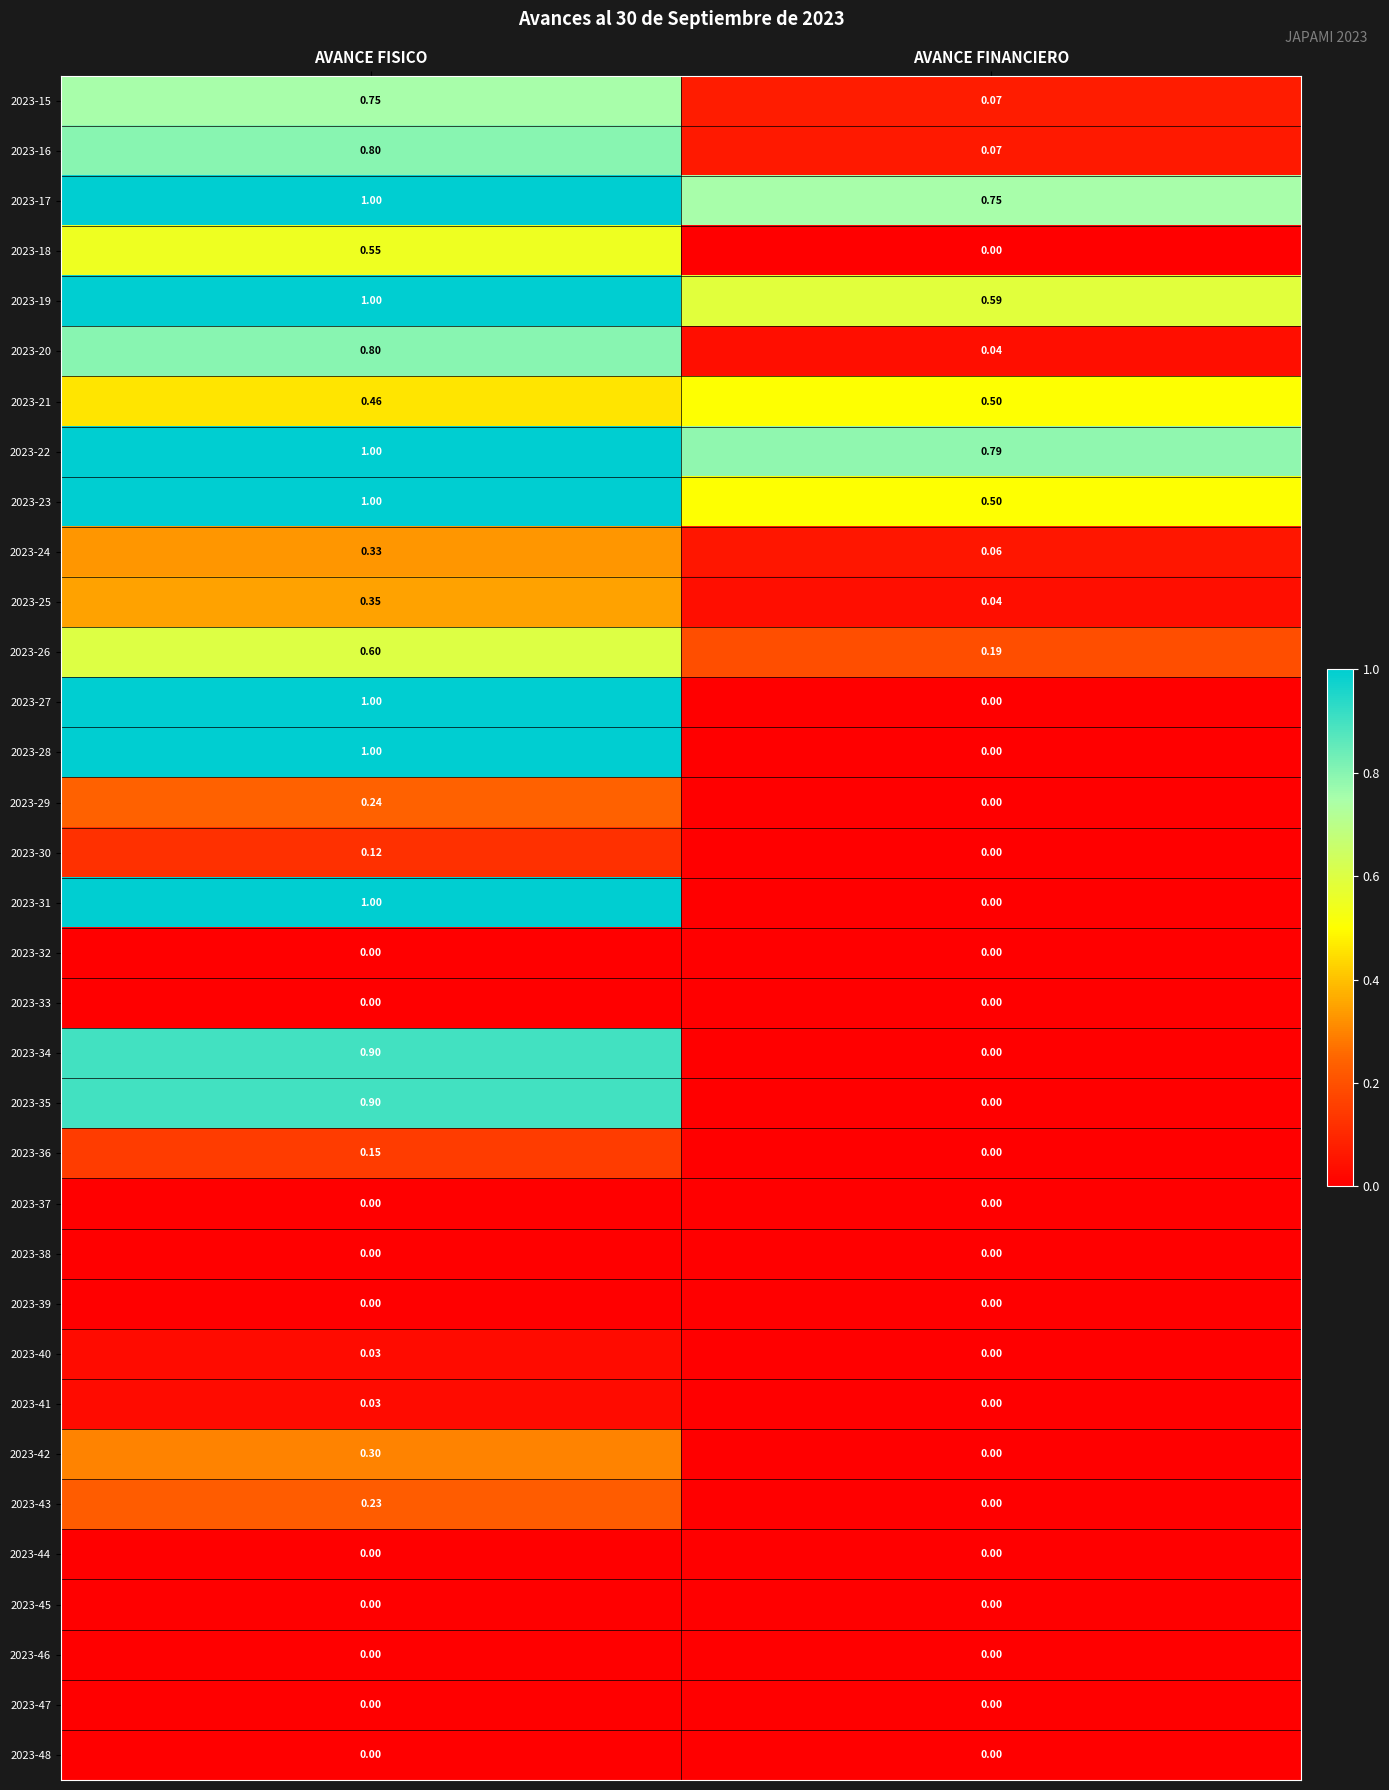

How many distinct data groups are displayed?

34